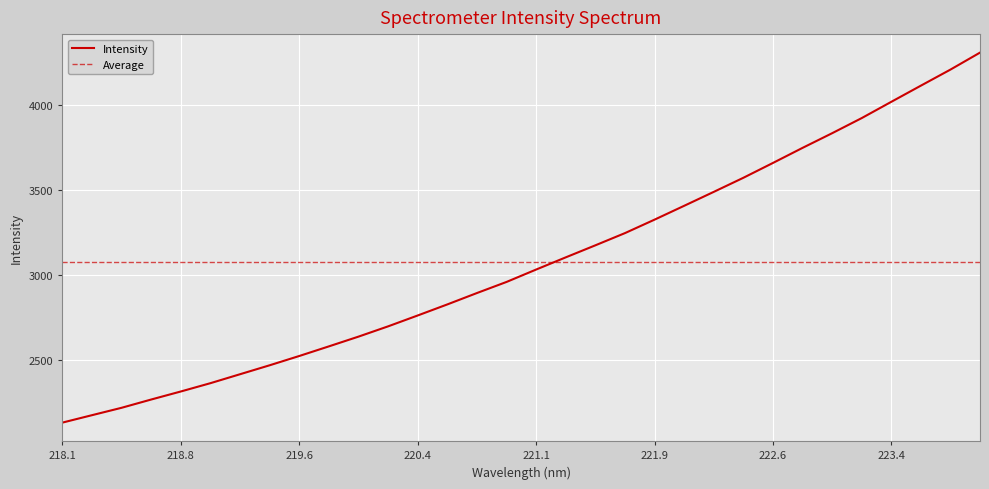

The chart shows a value of 4112.1 at 223.5987. True or false?

True